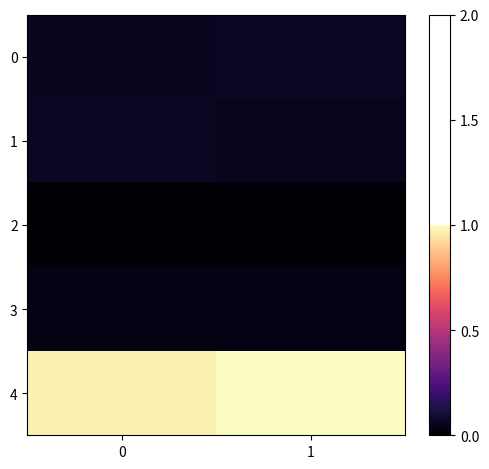

Reading left to right, what are all the values shown in this chart?

0: 0=0.1	1=0.1
1: 0=0.1	1=0.1
2: 0=0.0	1=0.0
3: 0=0.0	1=0.0
4: 0=1.0	1=1.0